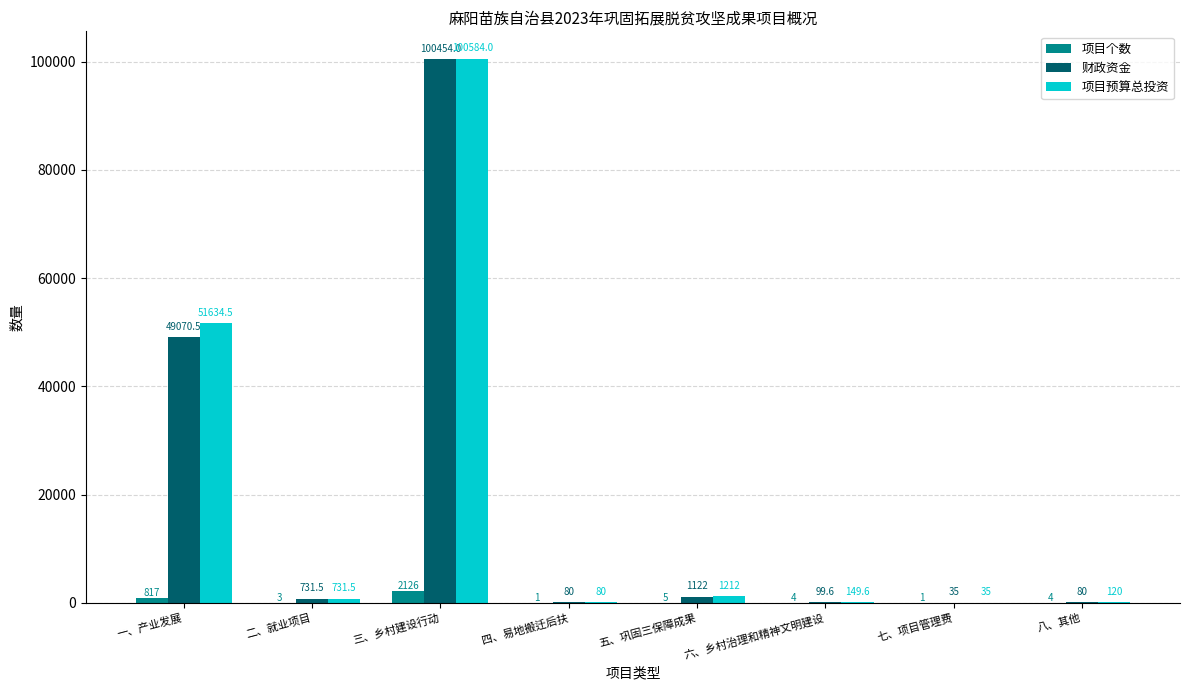

Reading left to right, extract all data points from this chart.

项目个数: 817.0	3.0	2126.0	1.0	5.0	4.0	1.0	4.0
财政资金: 49070.5	731.5	100454.0	80.0	1122.0	99.6	35.0	80.0
项目预算总投资: 51634.5	731.5	100584.0	80.0	1212.0	149.6	35.0	120.0